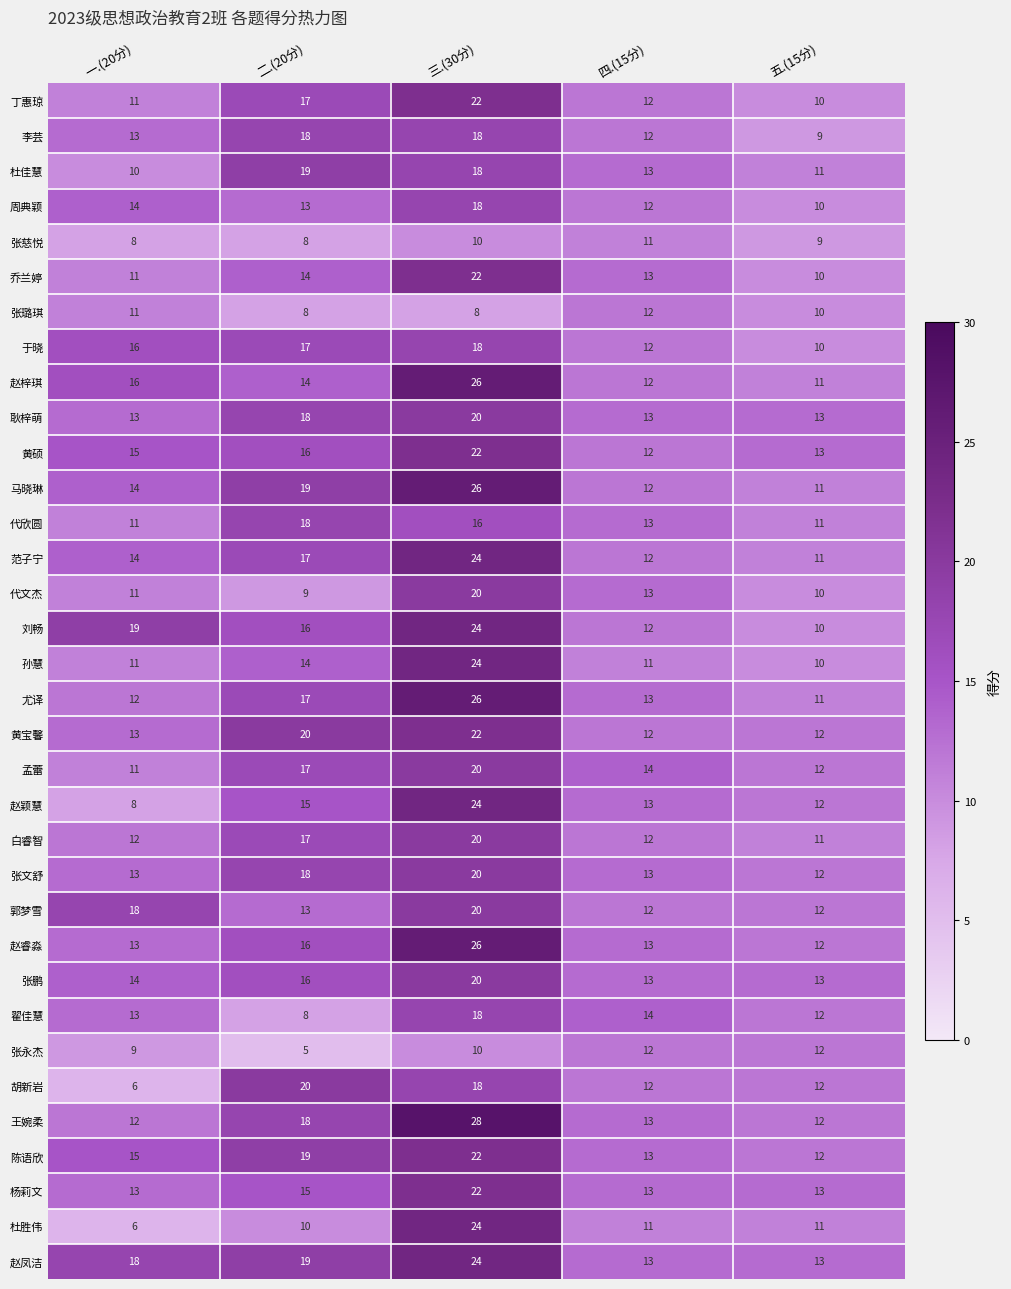

Which category has the lowest value across all series?

二.(20分)